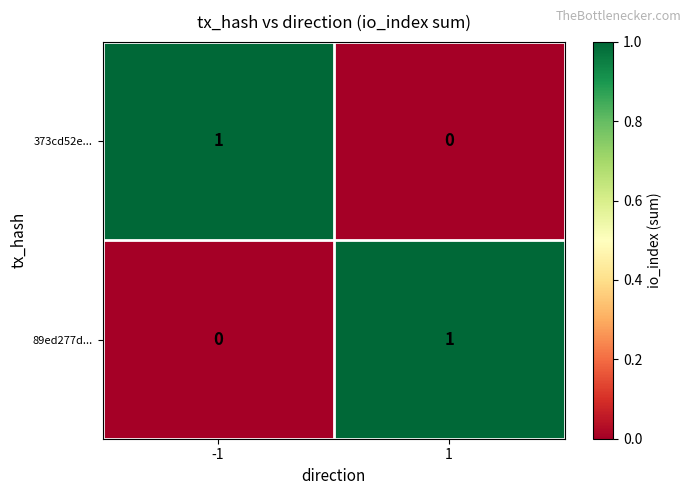

What is the spread (max minus min) of values at 1?

1